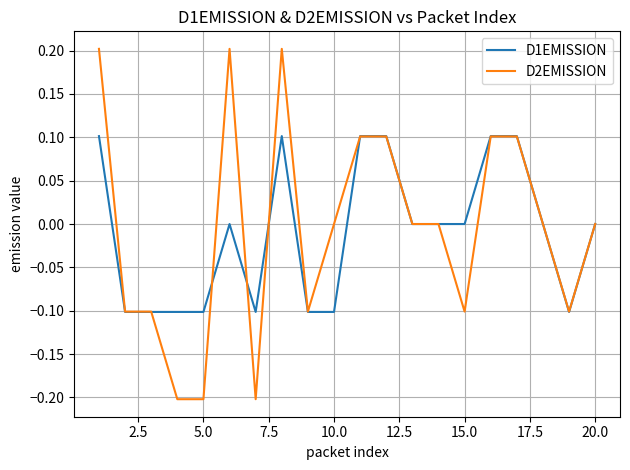

What are all the series names shown in the legend?

D1EMISSION, D2EMISSION